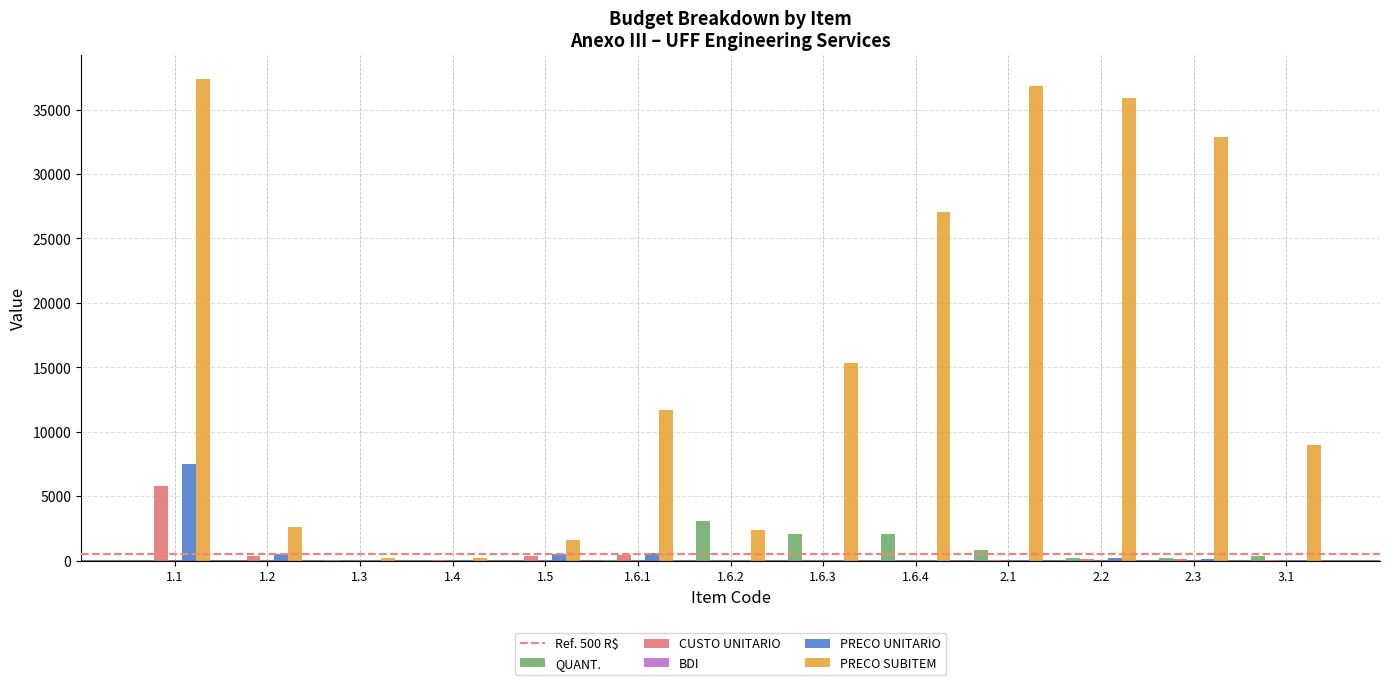

What is the total value across all series at 2.1?

37776.1